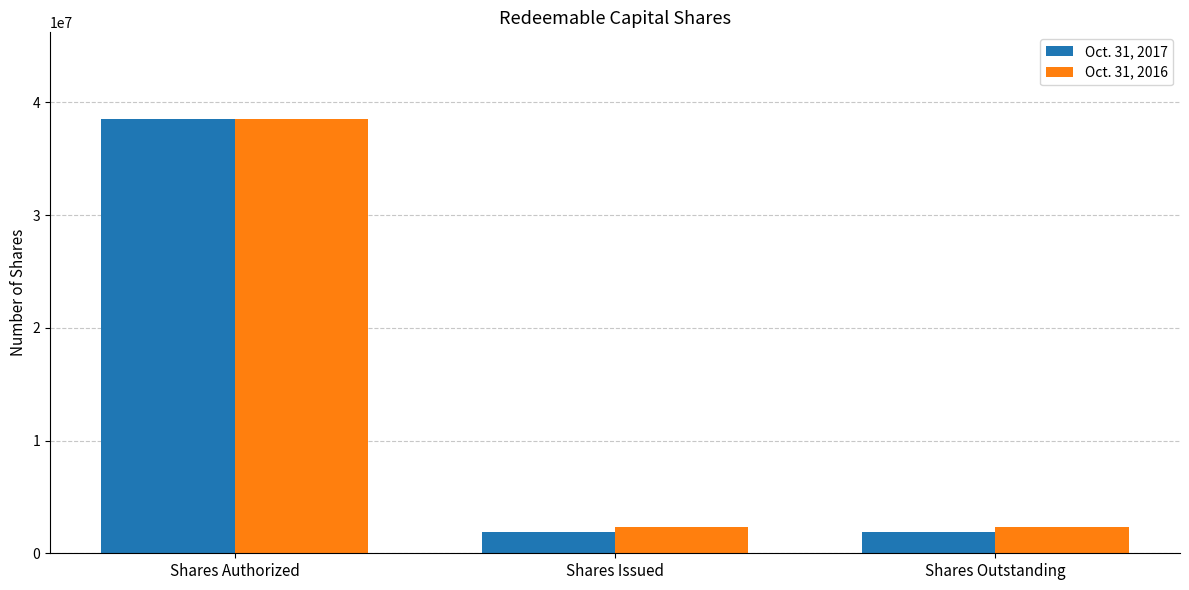

Is the value of Oct. 31, 2017 at Shares Outstanding greater than the value of Oct. 31, 2016 at Shares Outstanding?

No